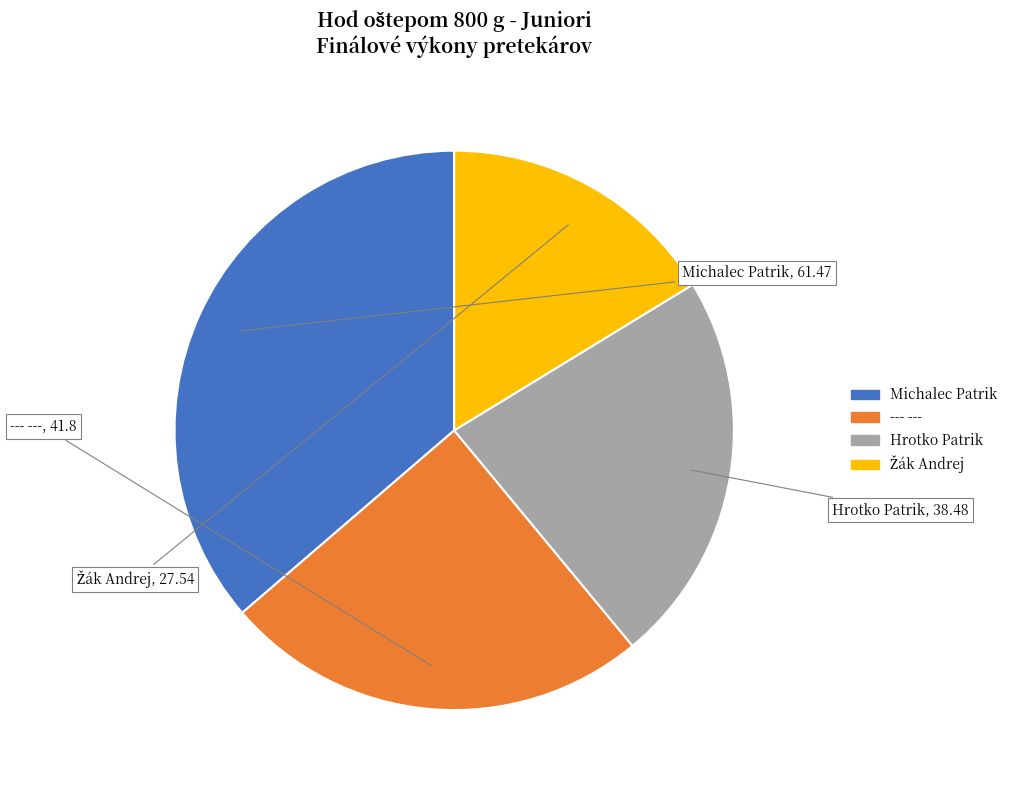

Which slice is the largest?

Michalec Patrik